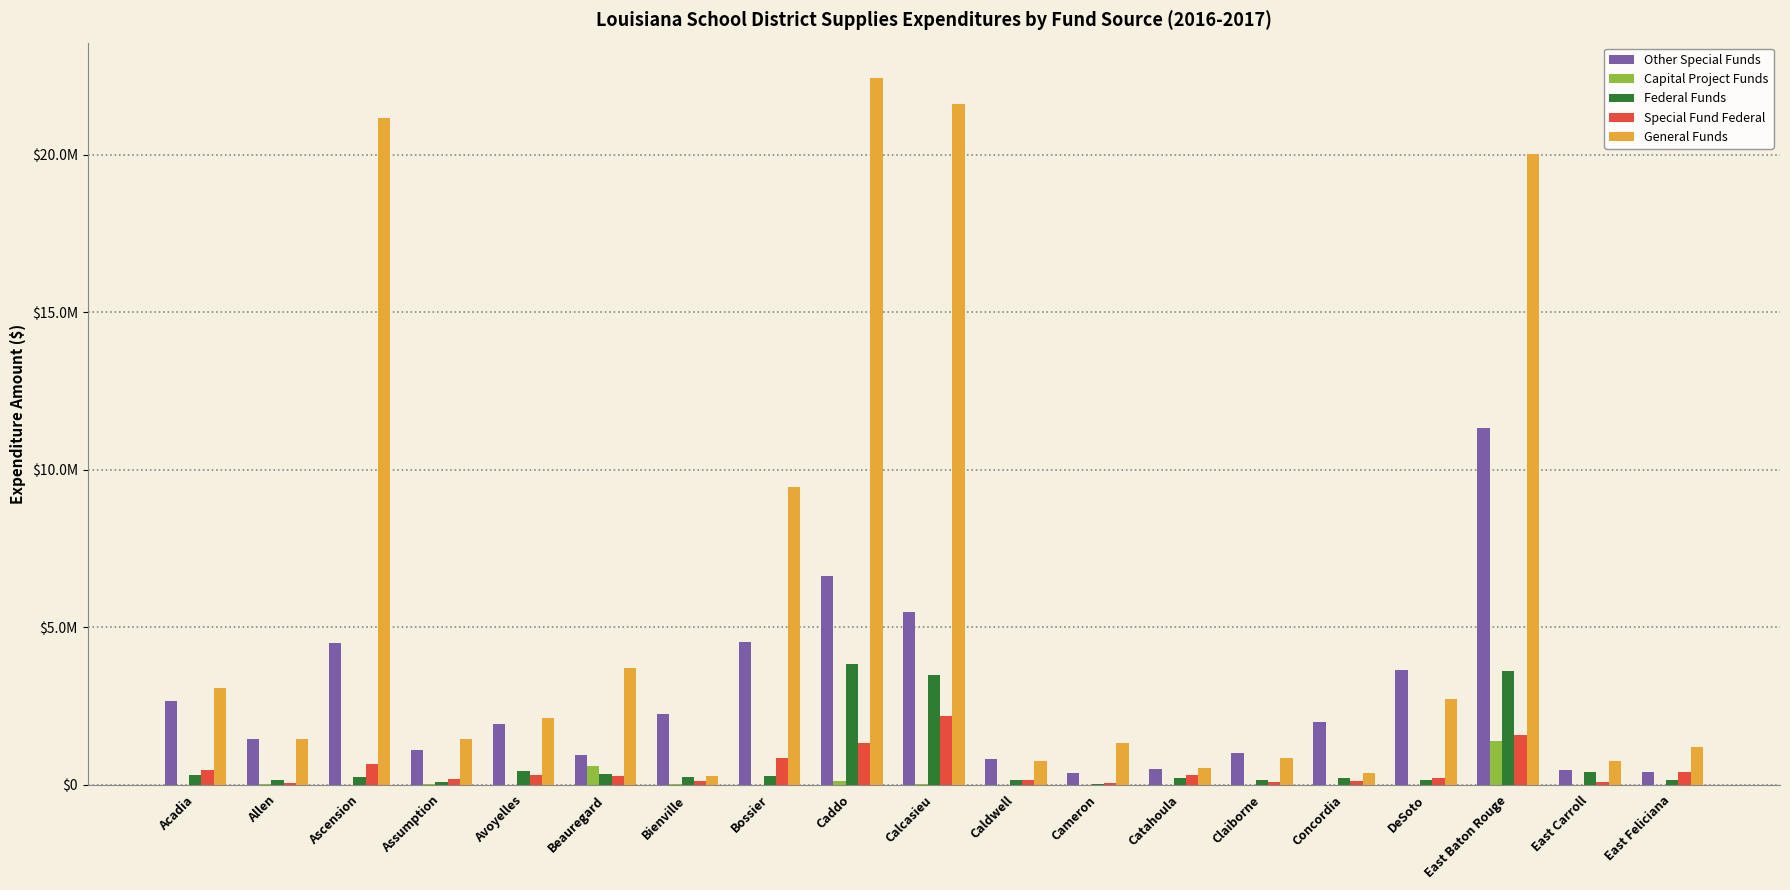

What is the label of the 10th bar from the left?

Calcasieu